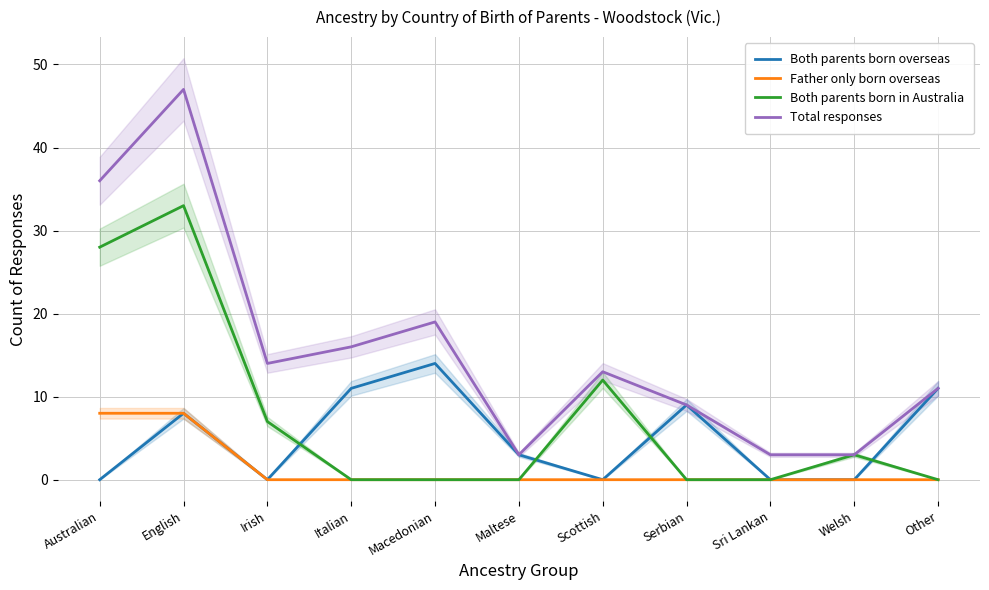

Rank the series by their maximum value, from highest to lowest.

Total responses, Both parents born in Australia, Both parents born overseas, Father only born overseas